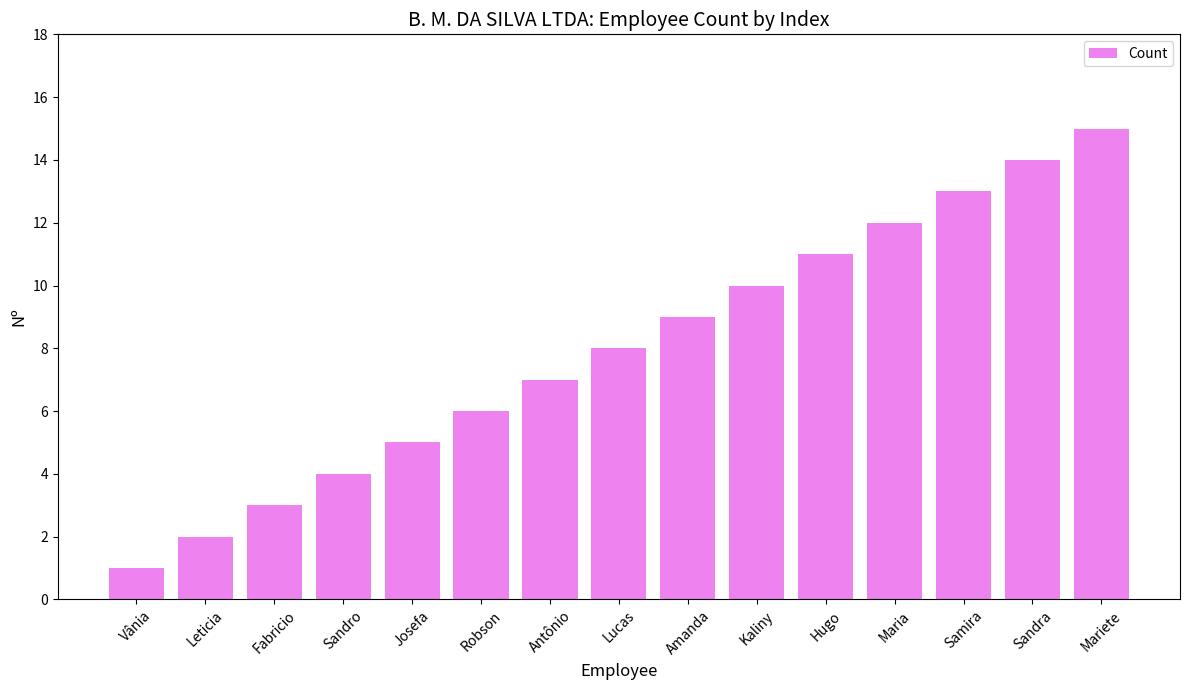

The chart shows a value of 3 at Fabricio. True or false?

True